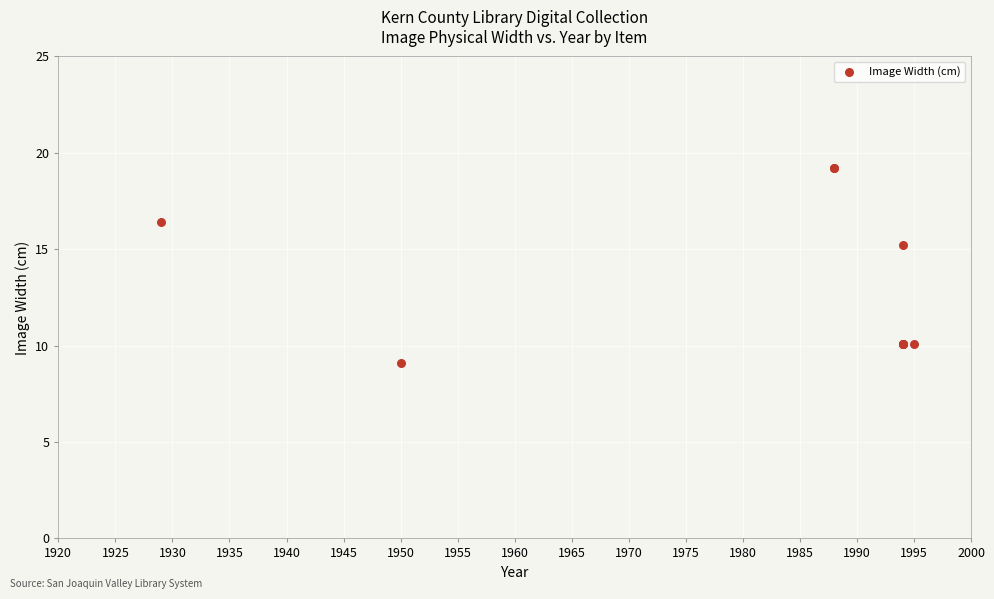

What Y value in the scatter plot is closest to 14?

15.2